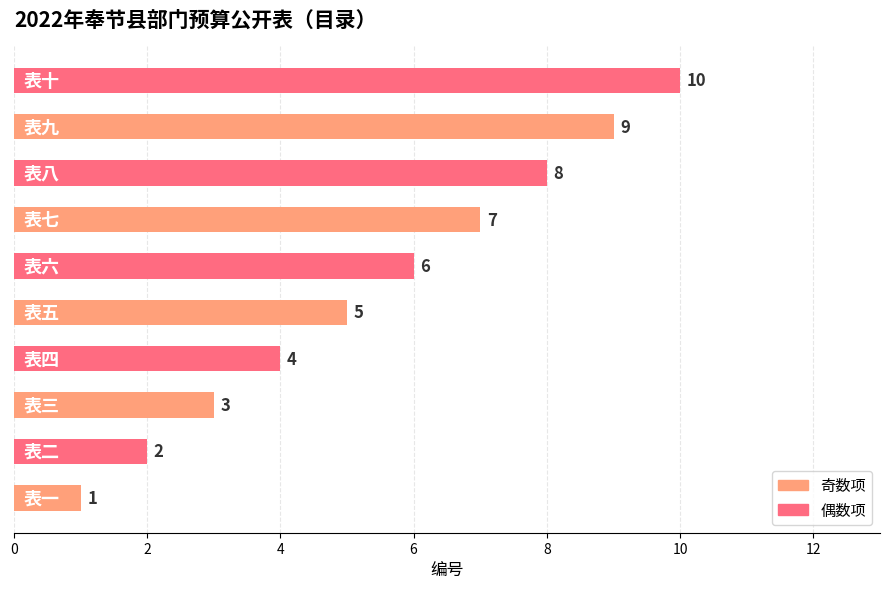

Count the values in the range 3 to 8.

6